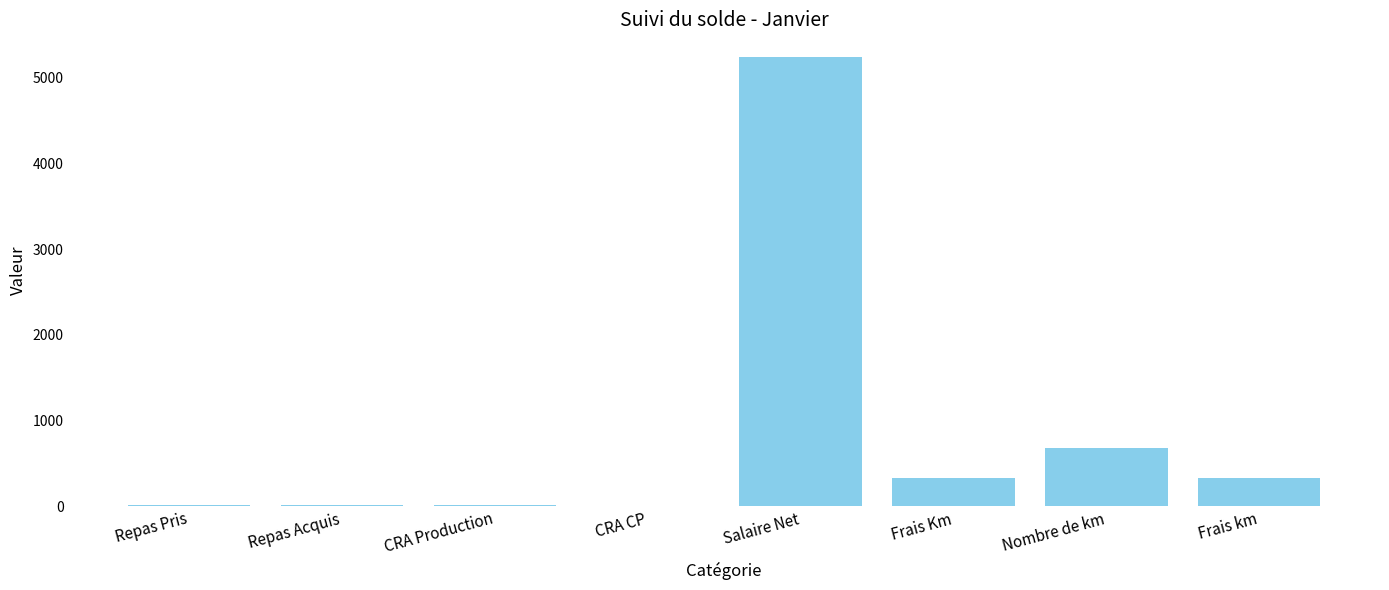

What is the sum of all values?

6644.0